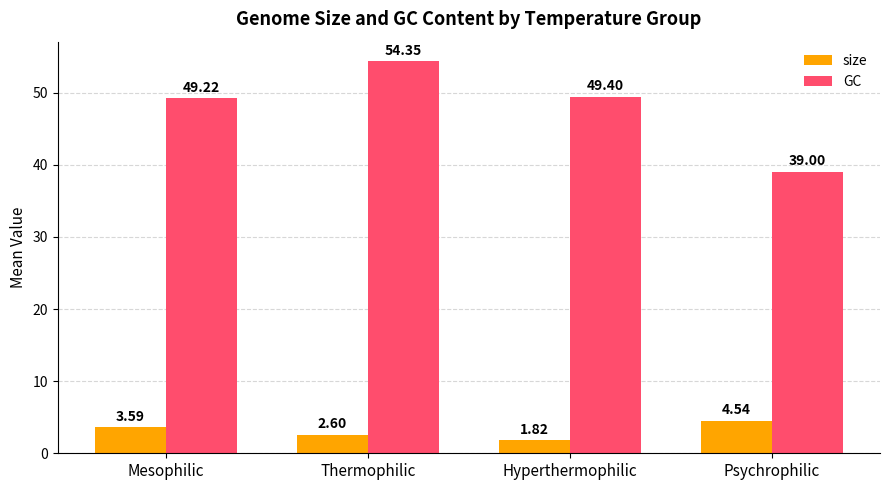

Which label corresponds to the smallest value in the chart?

Hyperthermophilic